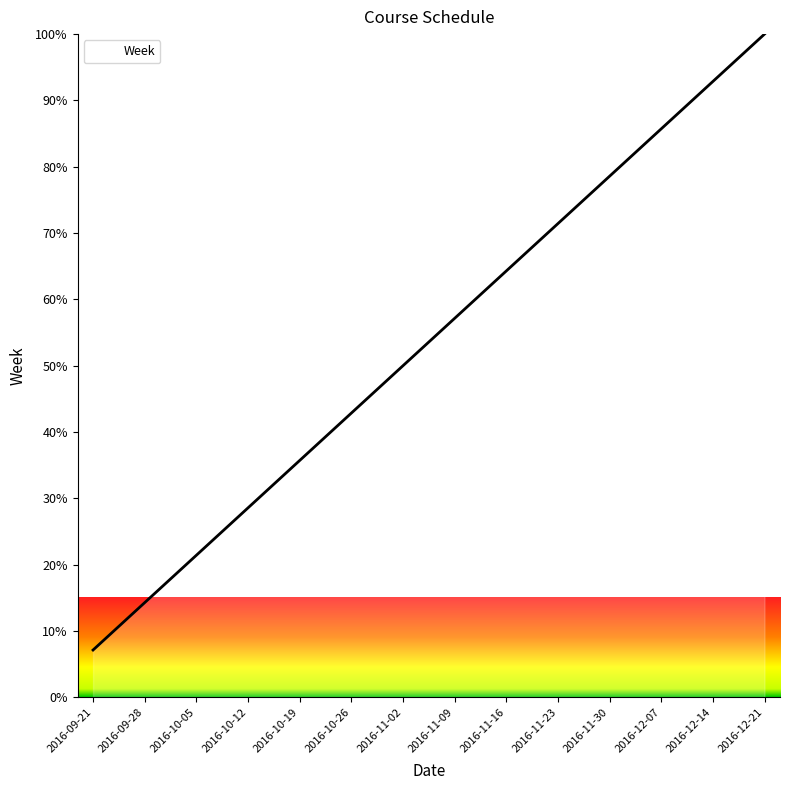

How many lines are shown in the chart?

1